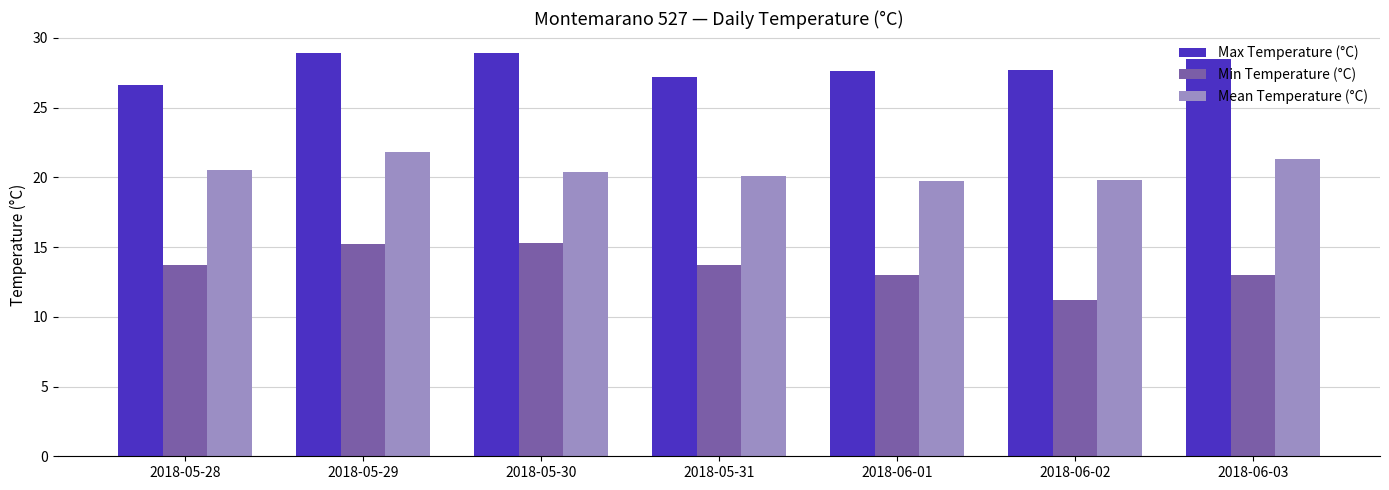

Read the Max Temperature (°C) value at 2018-05-28.

26.6